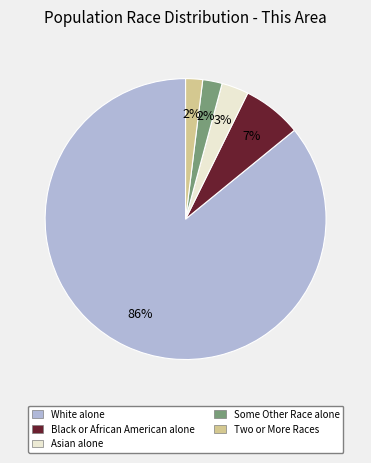

What is the majority slice?

White alone